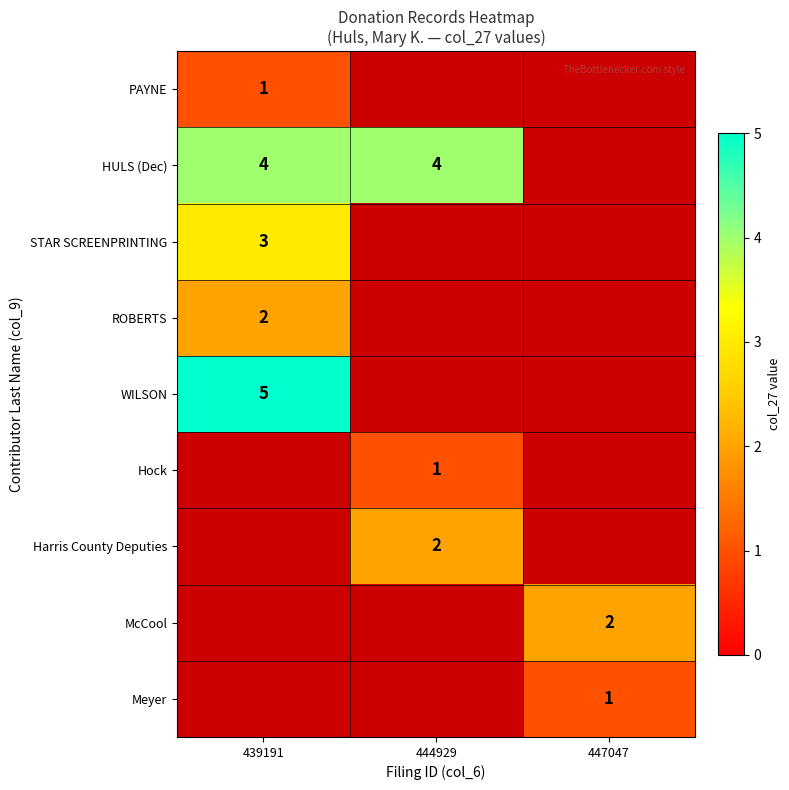

Which label corresponds to the smallest value in the chart?

439191